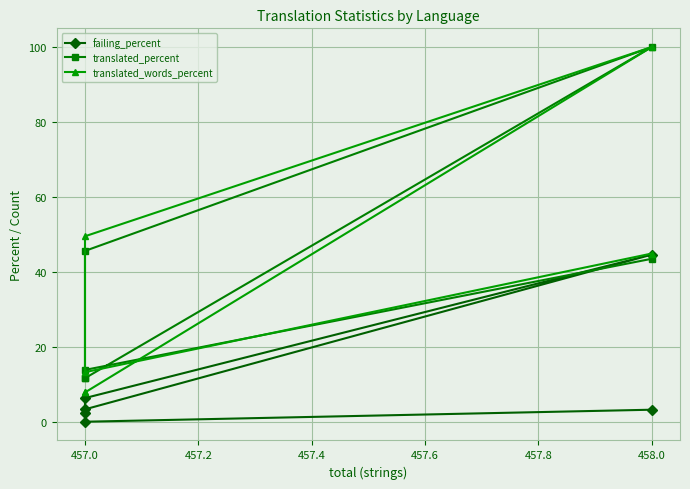

The failing_percent series shows 3.5 at 457.0. True or false?

True